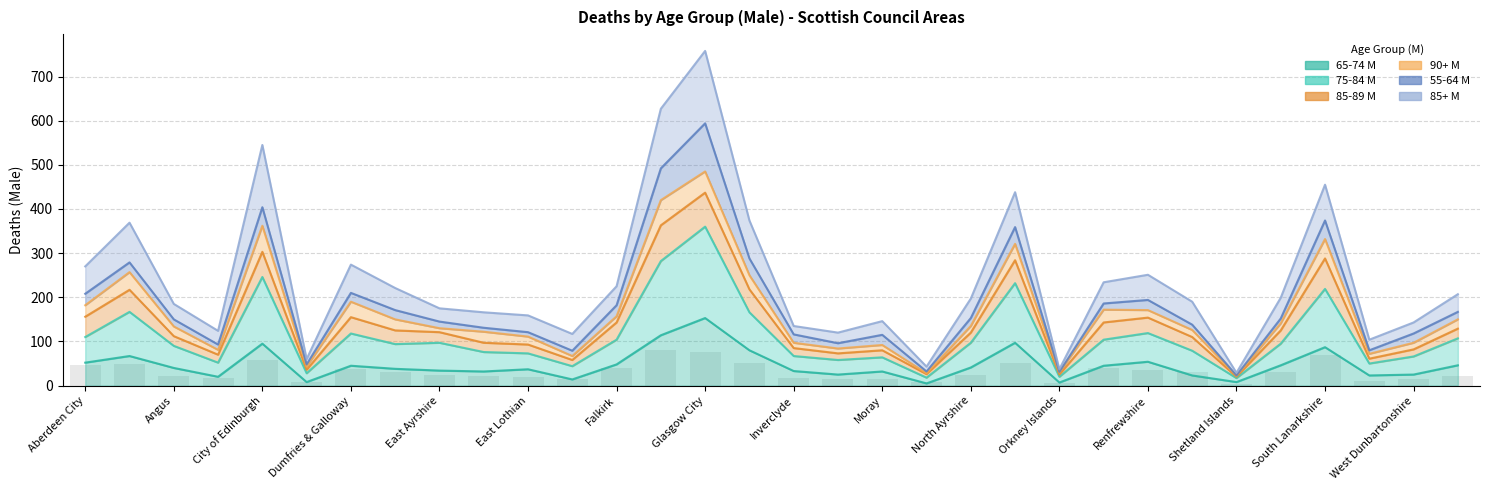

What is the label of the 3rd bar from the right?

Stirling